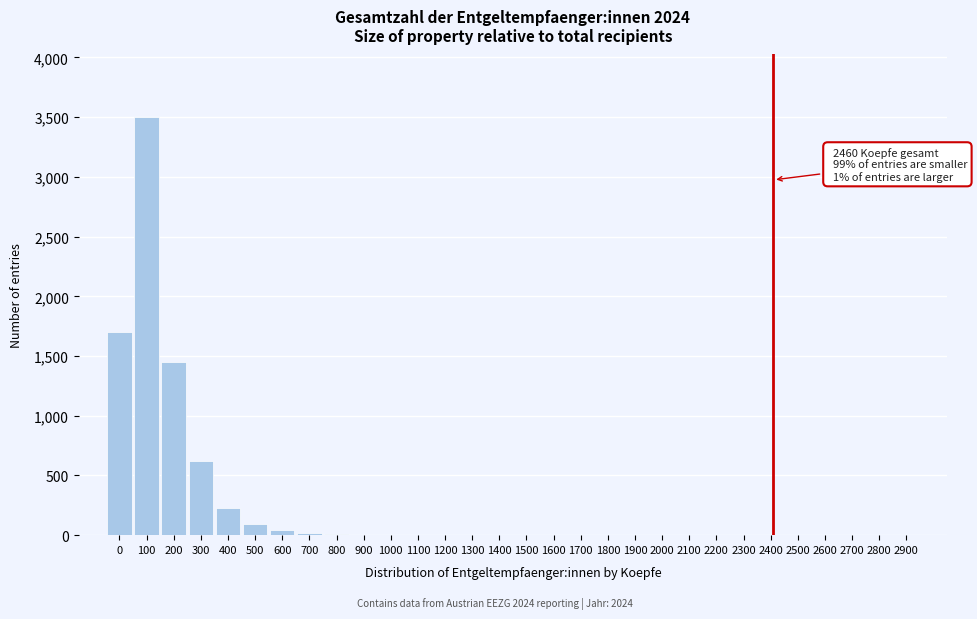

Between 300 and 2300, which is larger?

300